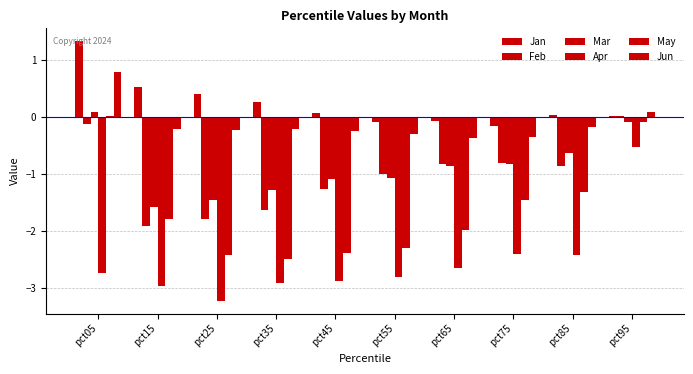

What is the difference between the second highest and minimum values in the Apr series?

0.8